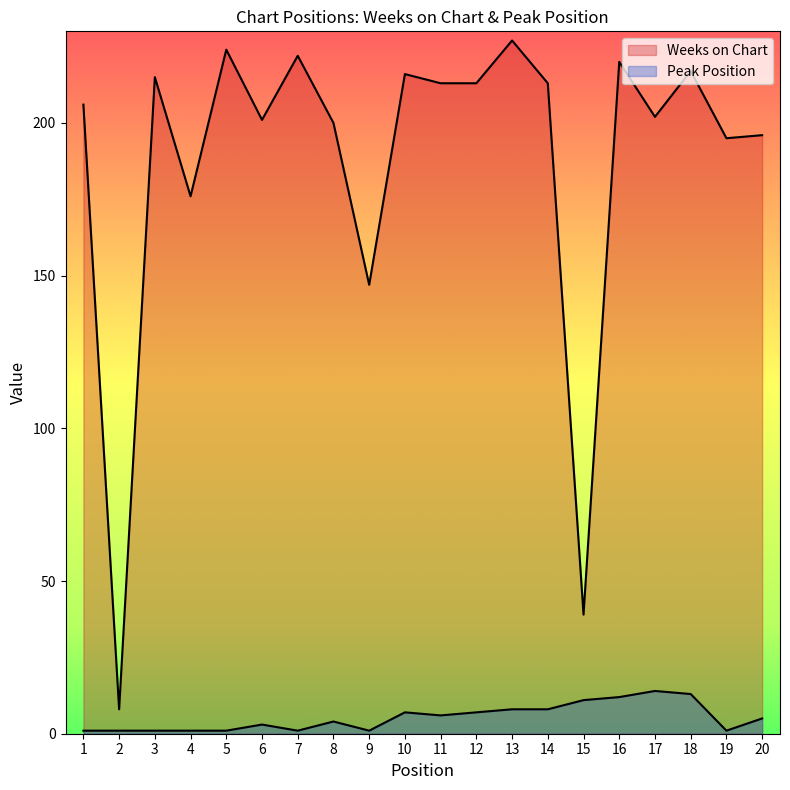

What is the value of the Peak Position point at the 8th from the left?

4